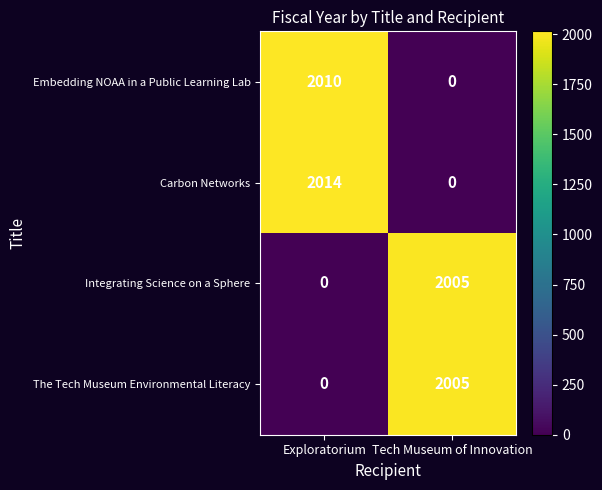

Which series has the largest total across all categories?

Carbon Networks